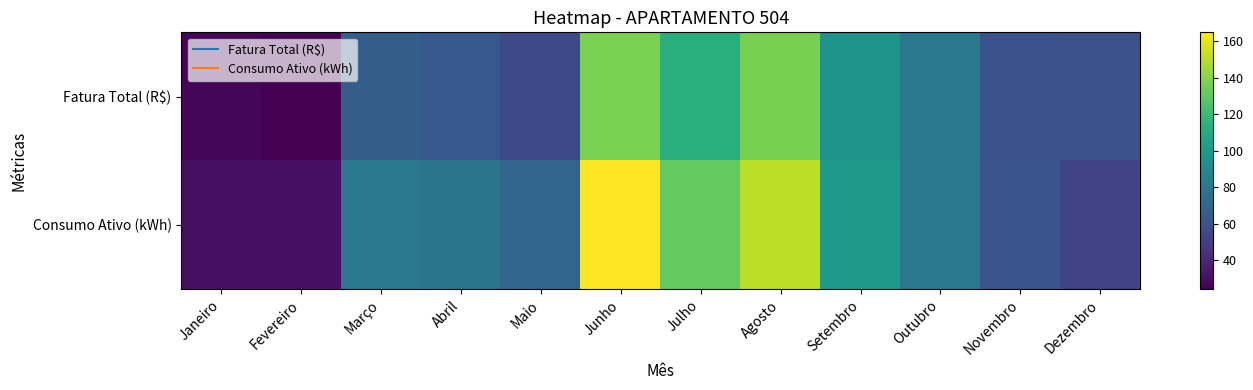

Between Maio and Setembro, which series saw the biggest shift?

Fatura Total (R$)